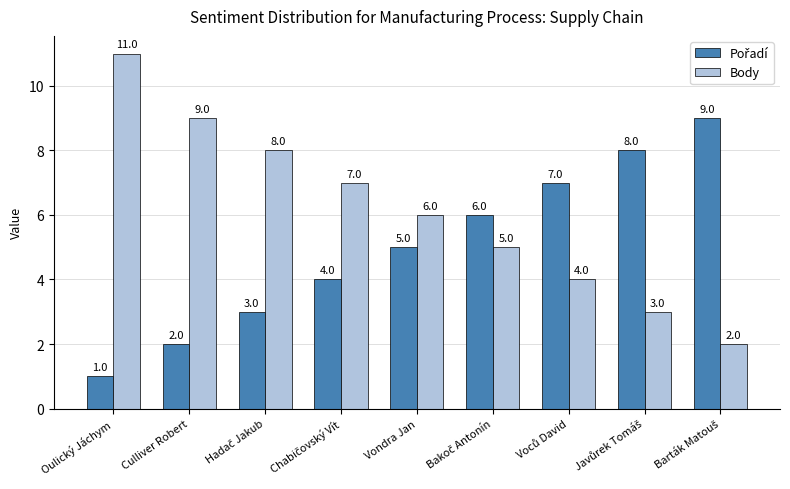

At which label is Body closest to 6?

Vondra Jan